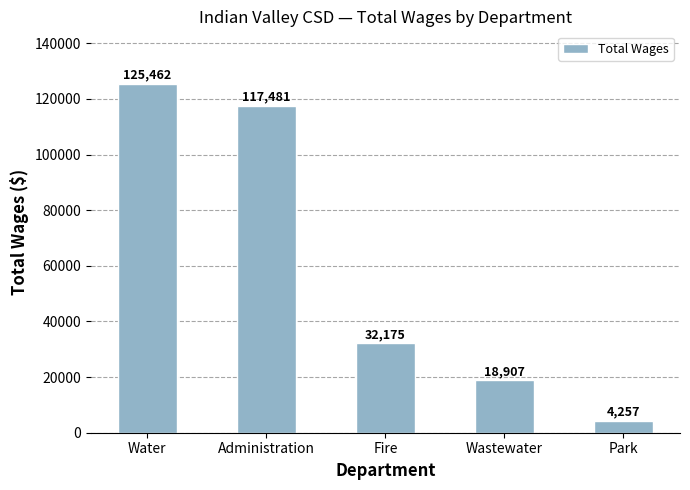

Is it true that the value at Park is 4257?

True